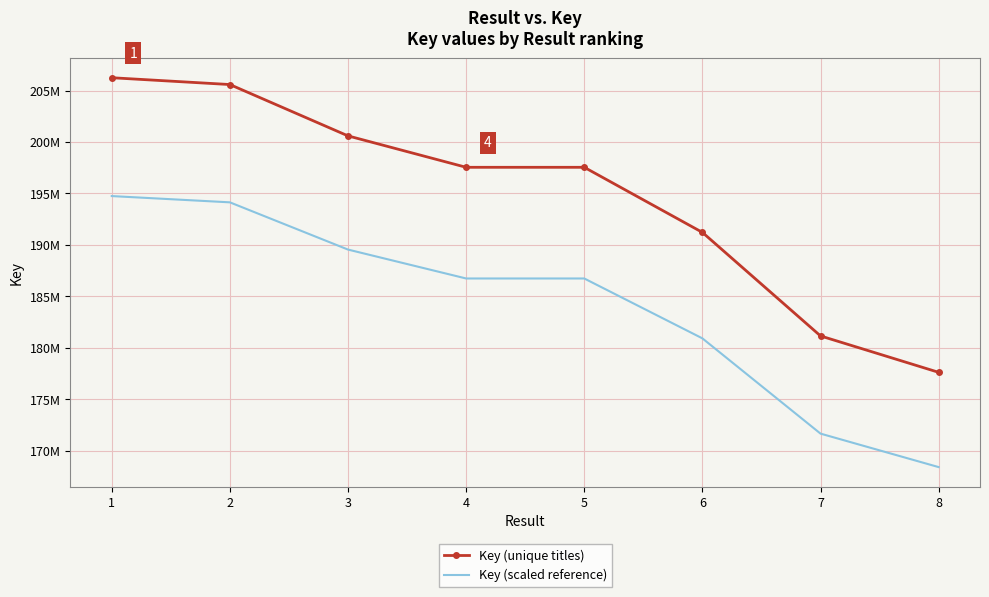

What are all the series names shown in the legend?

Key (unique titles), Key (scaled reference)